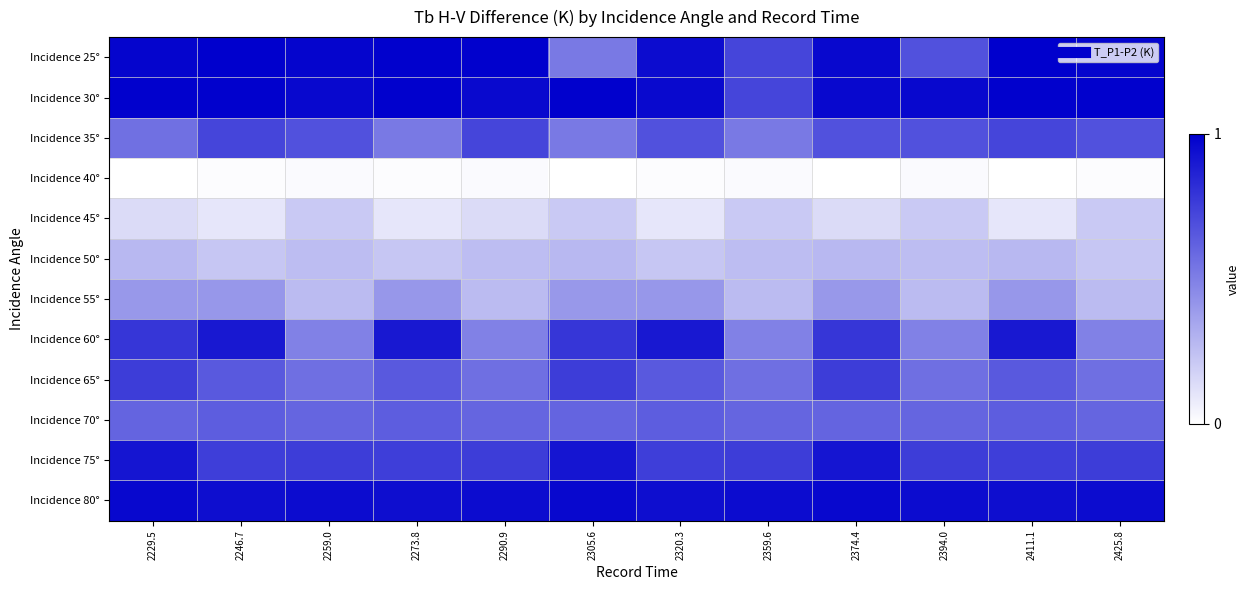

What is the total value across all series at 2290.9?

6.7